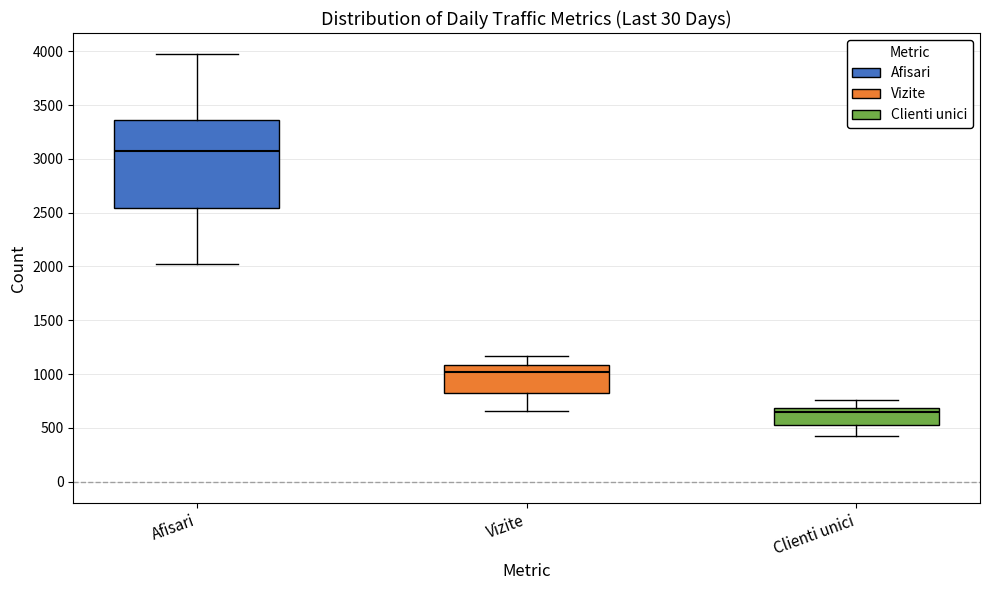

Which box has the highest median line?

Afisari